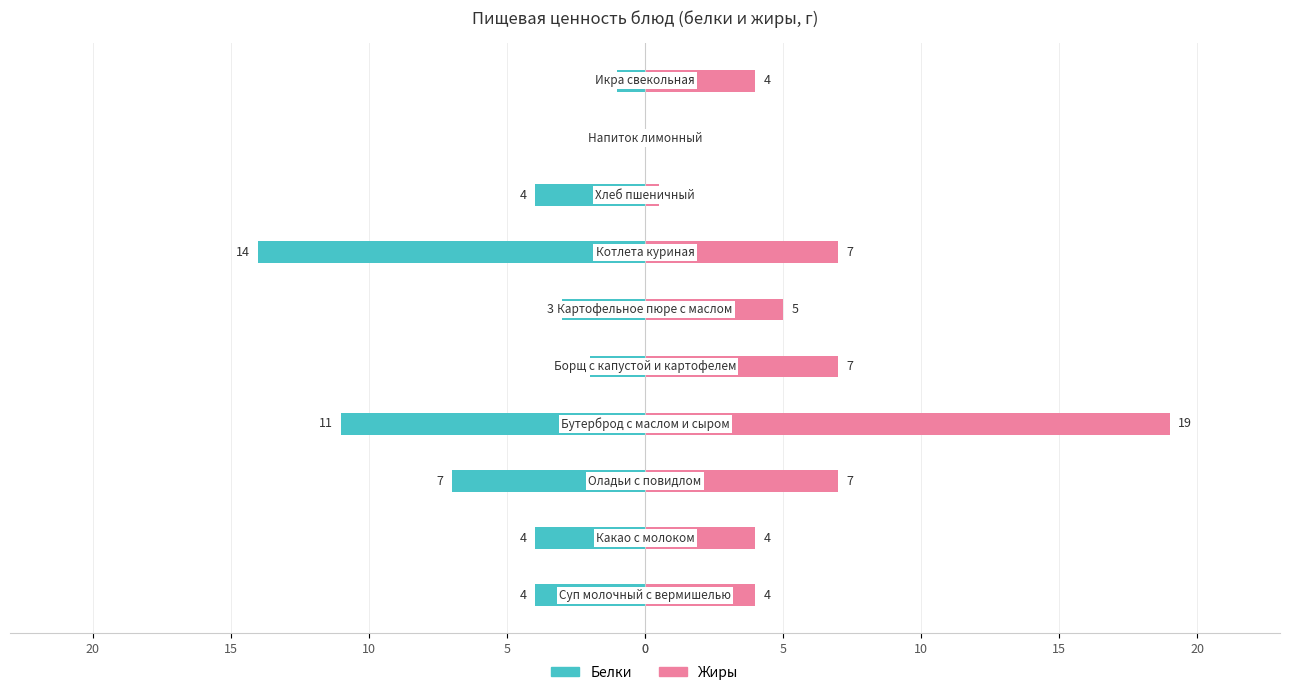

Is it true that Белки equals -11.0 at 15?

True